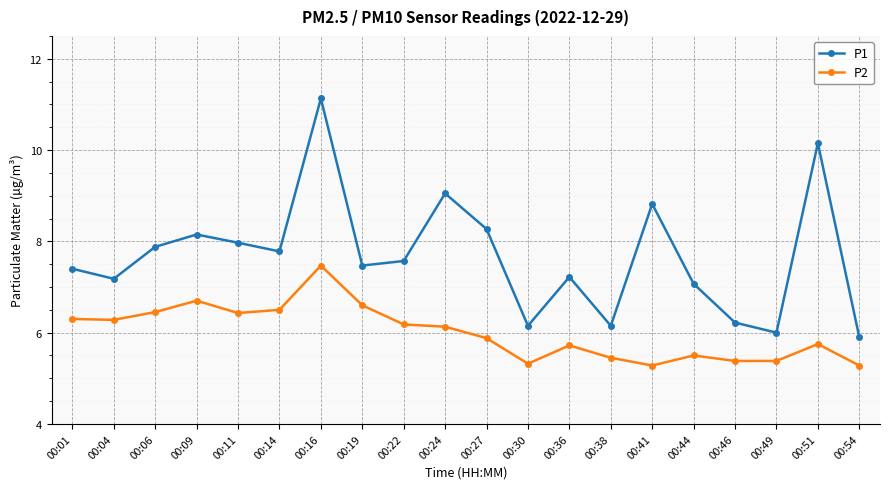

What is the difference between the highest and lowest values at 00:27?

2.4